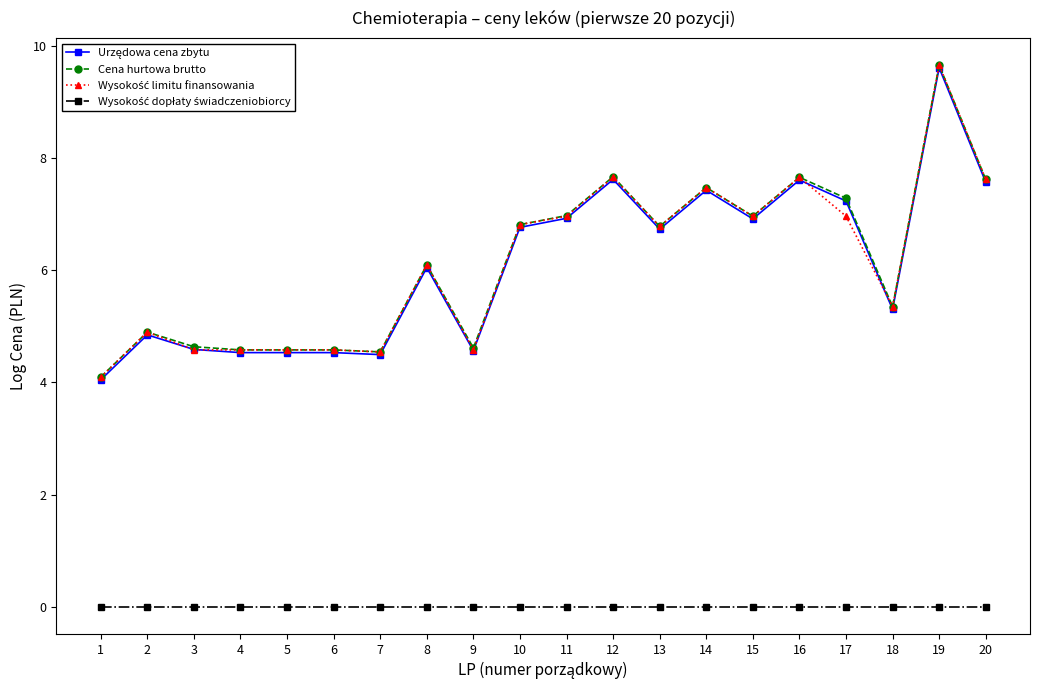

What is the difference between the highest and lowest values at 7?

4.5